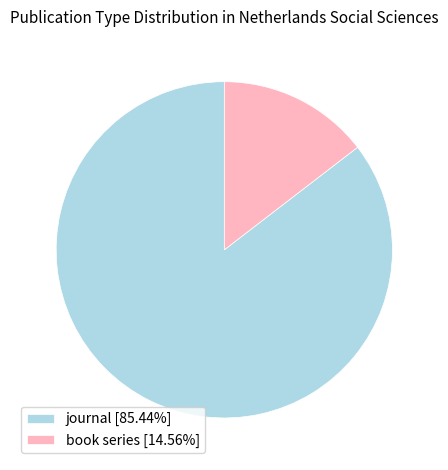

What is the largest slice in the pie chart?

journal